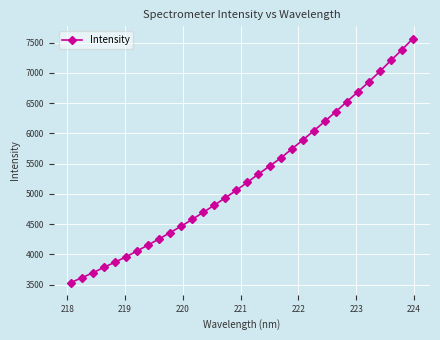

What is the difference between the maximum and minimum values?

4034.2